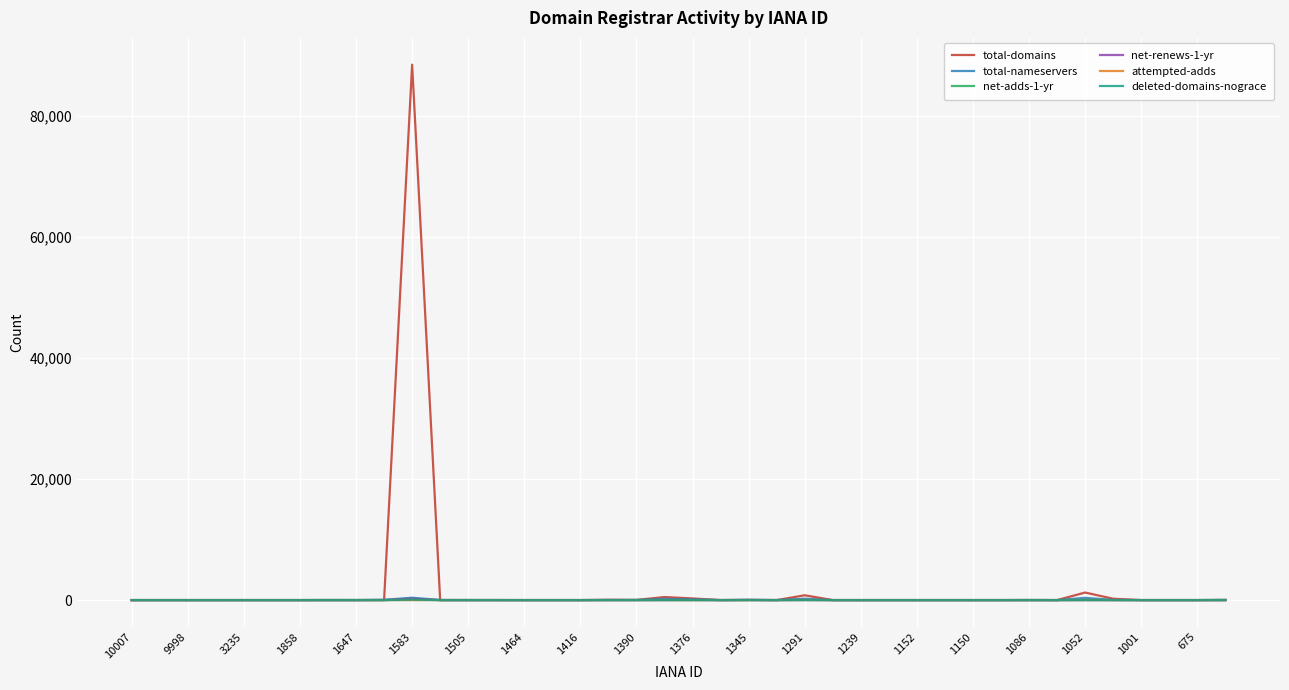

What is the maximum value shown in the chart?

88503